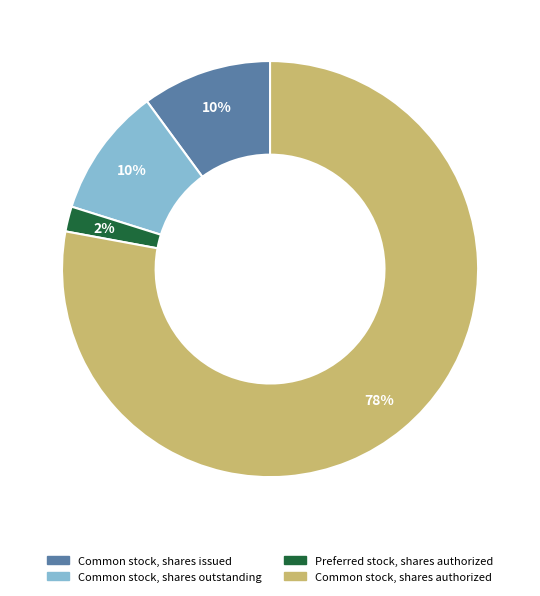

Which category has the biggest portion of the pie?

Common stock, shares authorized